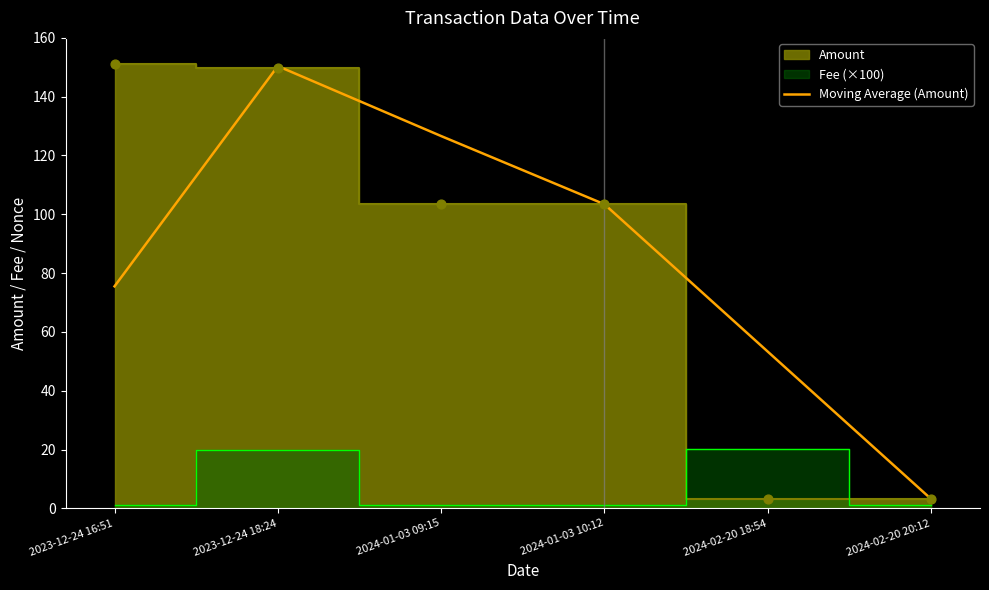

Which has a higher value, 2023-12-24 18:24 or 2024-01-03 09:15?

2023-12-24 18:24